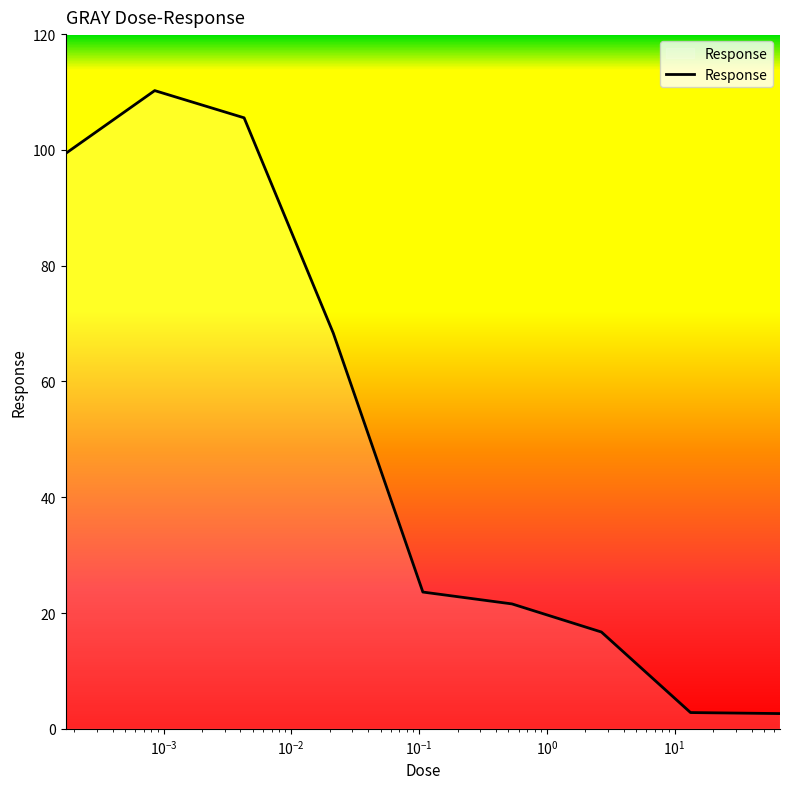

What is the smallest value displayed?

2.6